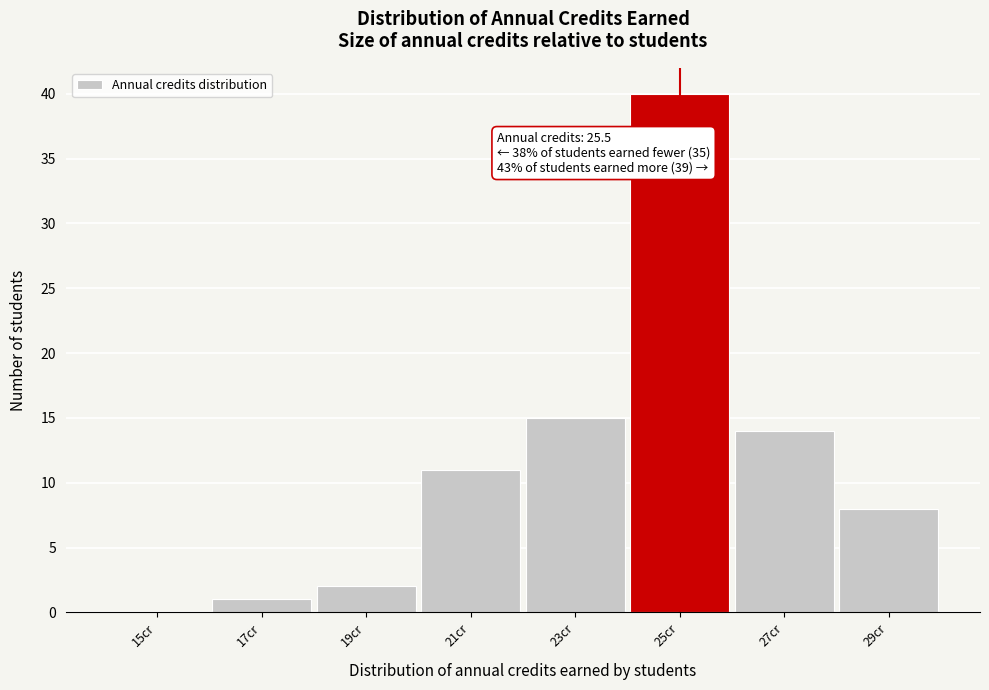

Reading left to right, what are all the values shown in this chart?

15cr=0	17cr=1	19cr=2	21cr=11	23cr=15	25cr=40	27cr=14	29cr=8